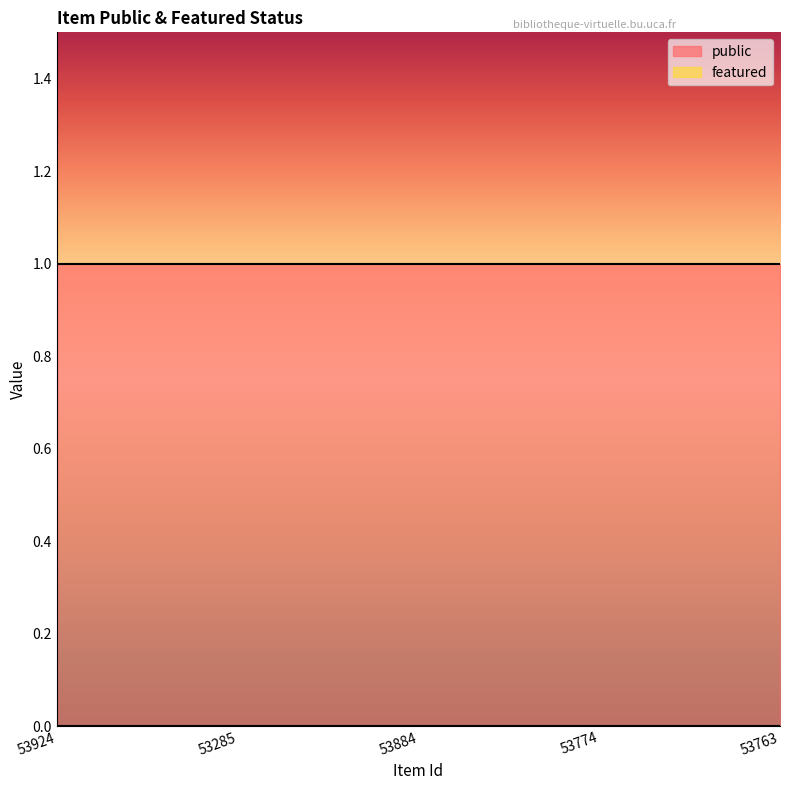

Which category has the highest value across all series?

53924